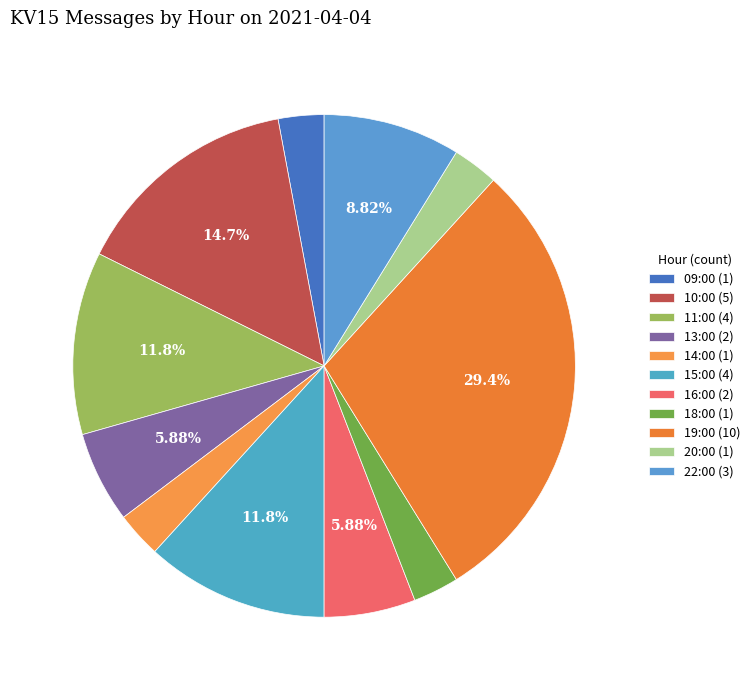

What percentage is the 10:00 slice, to the nearest percent?

15%